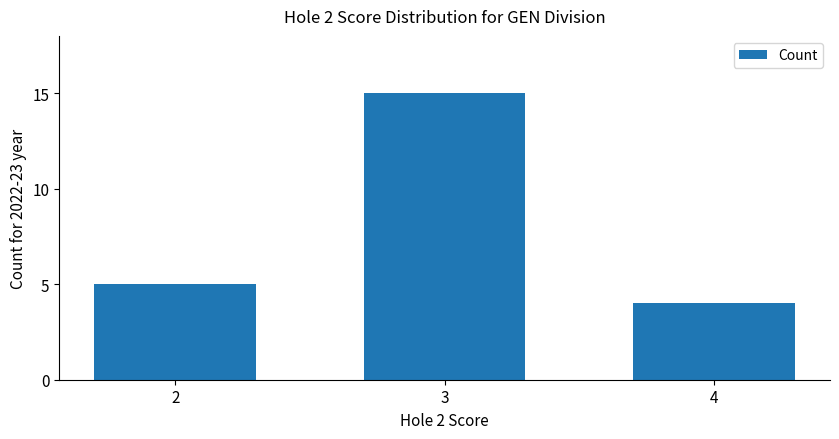

Reading left to right, list all the values displayed in this chart.

5	15	4